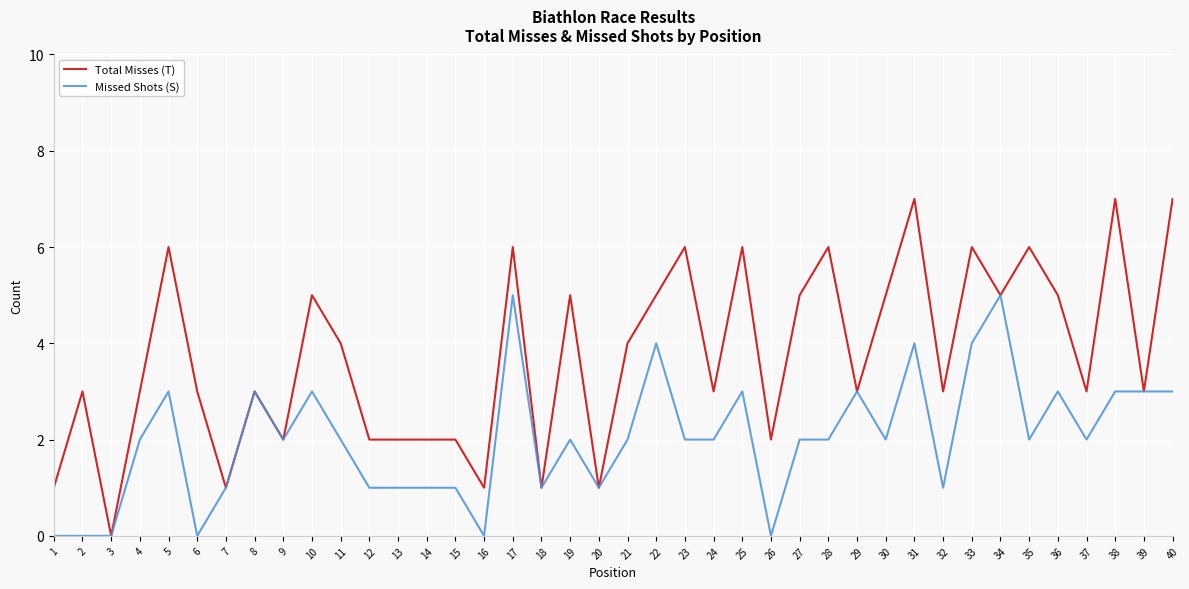

Which series has the largest range (max minus min)?

Total Misses (T)